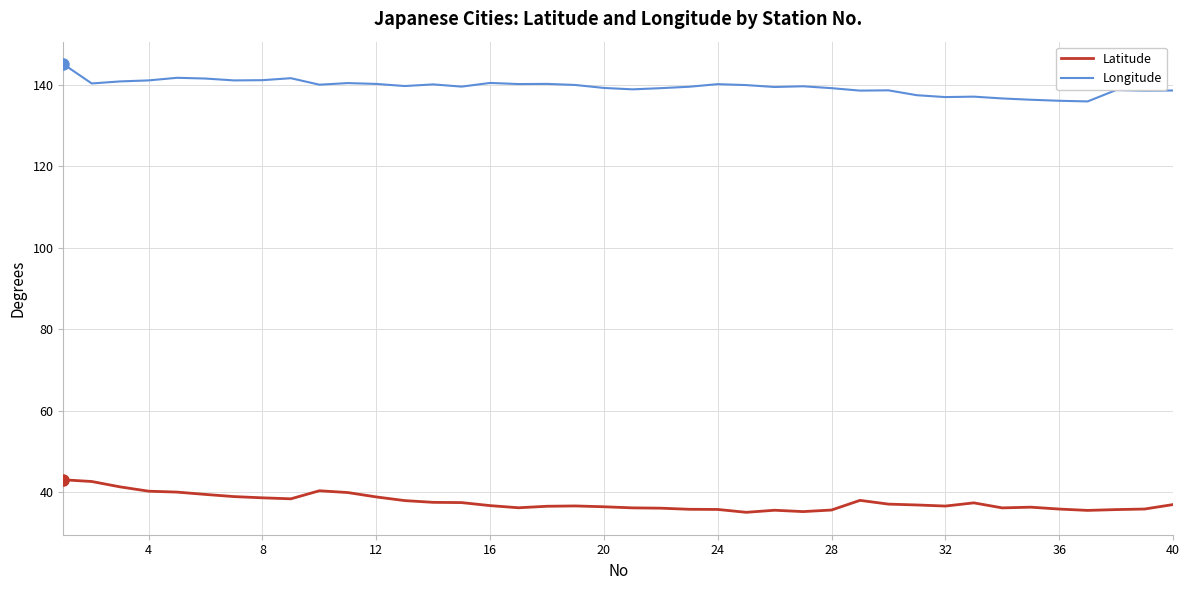

What is the maximum value for Latitude?

43.1